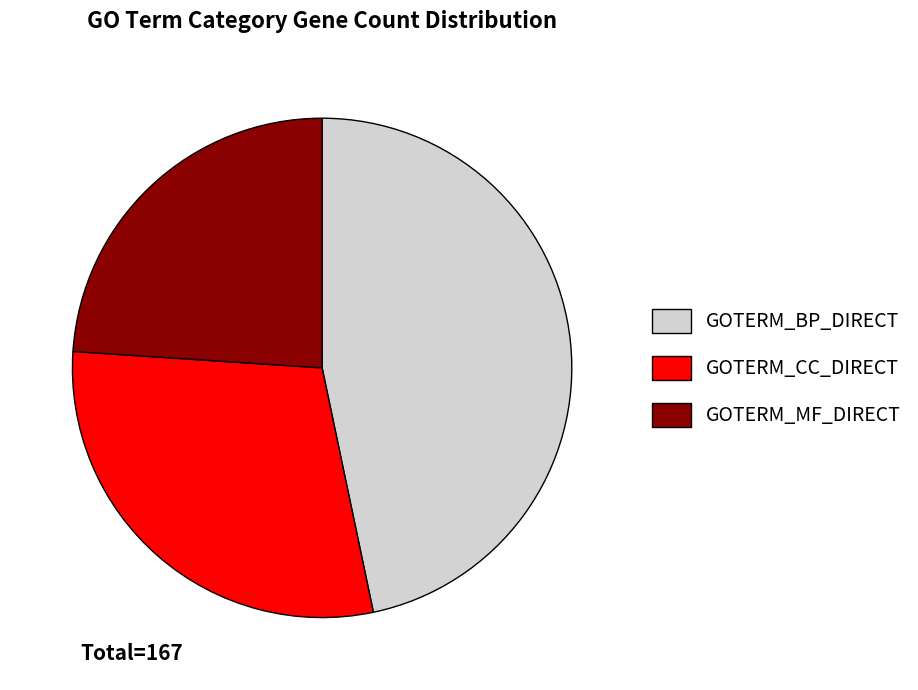

Rank the categories by value from lowest to highest.

GOTERM_MF_DIRECT, GOTERM_CC_DIRECT, GOTERM_BP_DIRECT